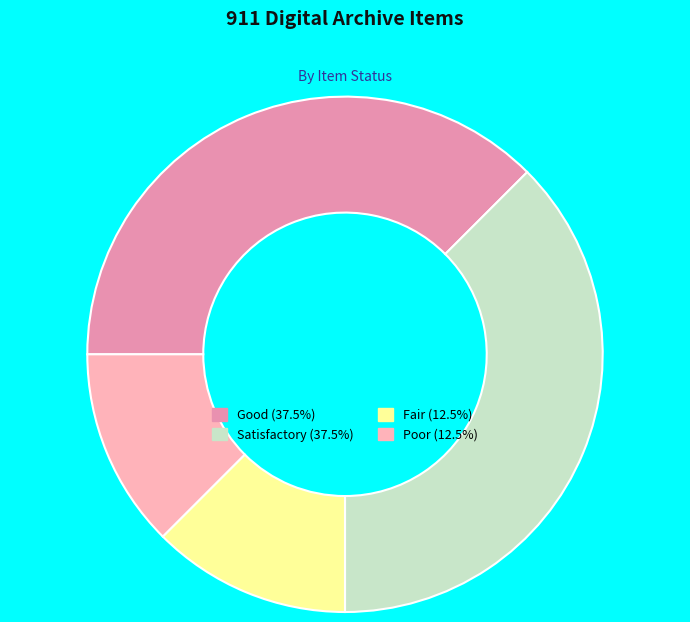

How many segments does this pie chart have?

4